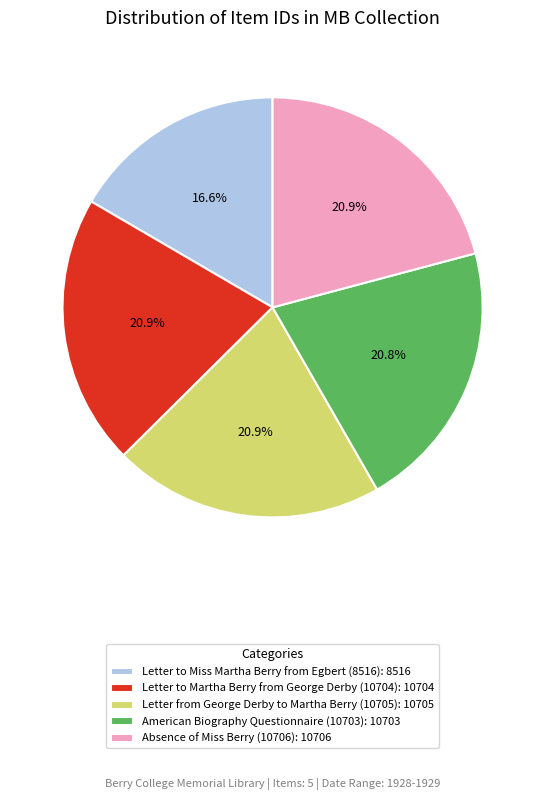

Which has a higher value, Absence of Miss Berry (10706): 10706 or Letter to Miss Martha Berry from Egbert (8516): 8516?

Absence of Miss Berry (10706): 10706